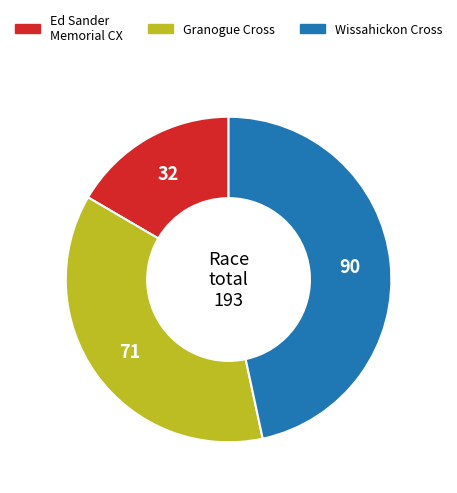

Does any single category account for the majority?

No